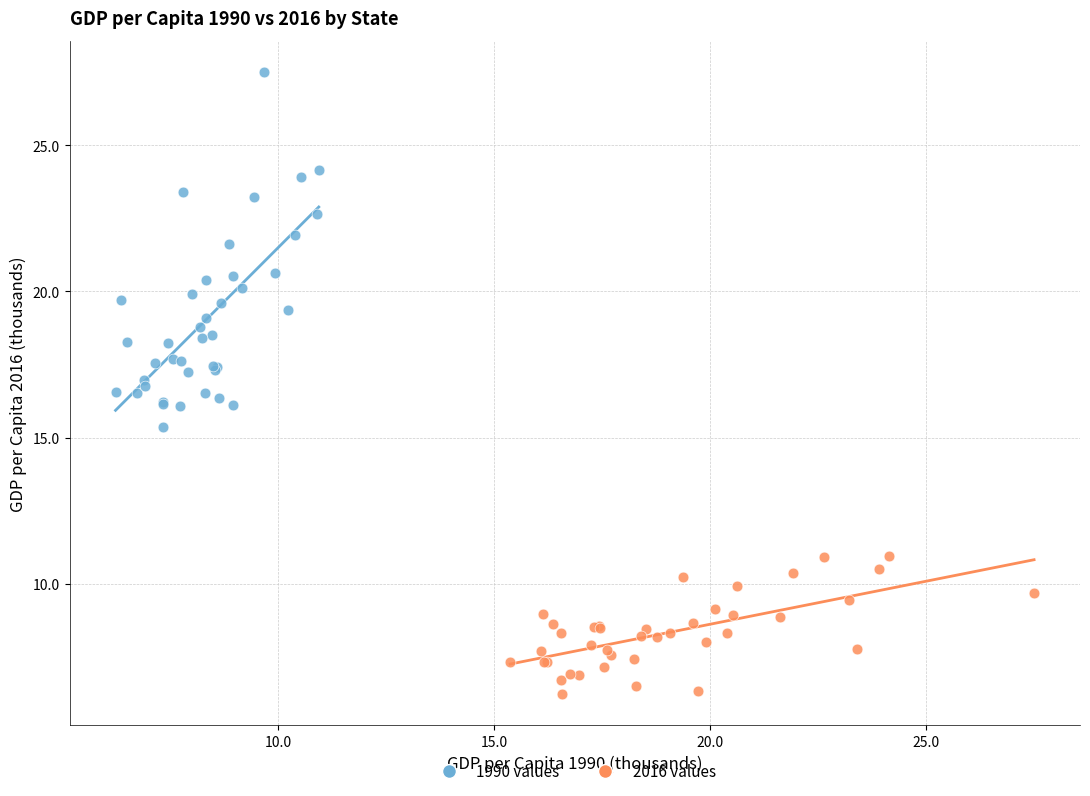

Which series has the largest Y range (max minus min)?

1990 values